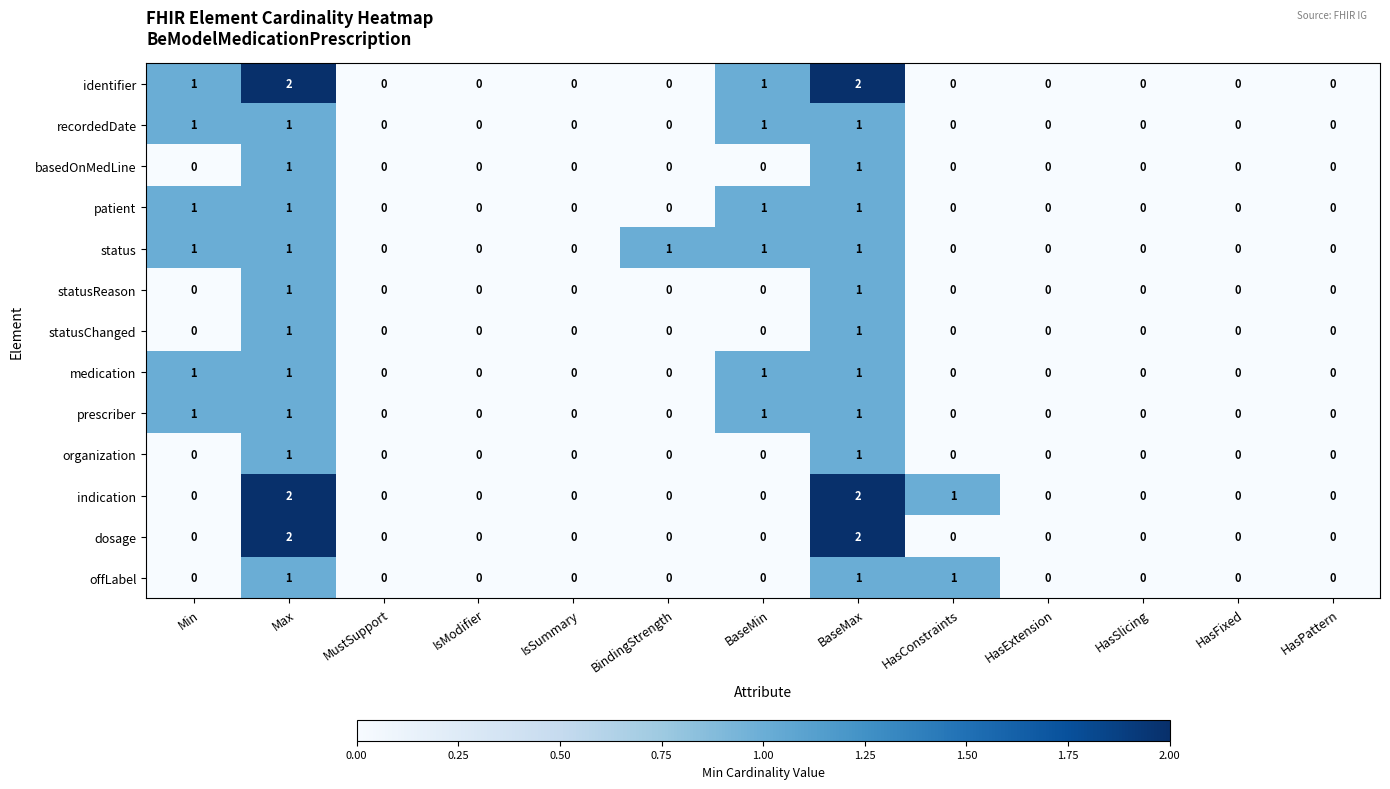

Is it true that patient equals -1 at HasPattern?

False